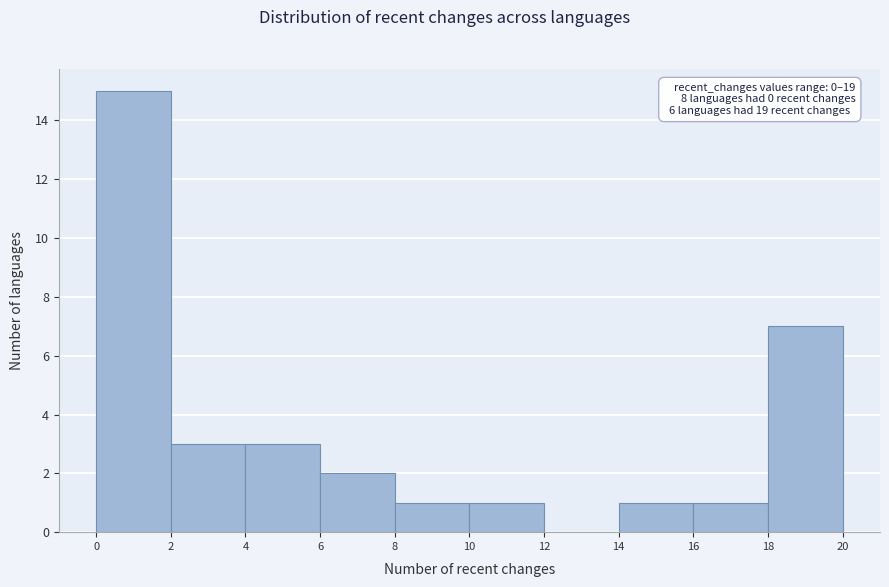

Which range on the x-axis has the tallest bar?

0 to 2